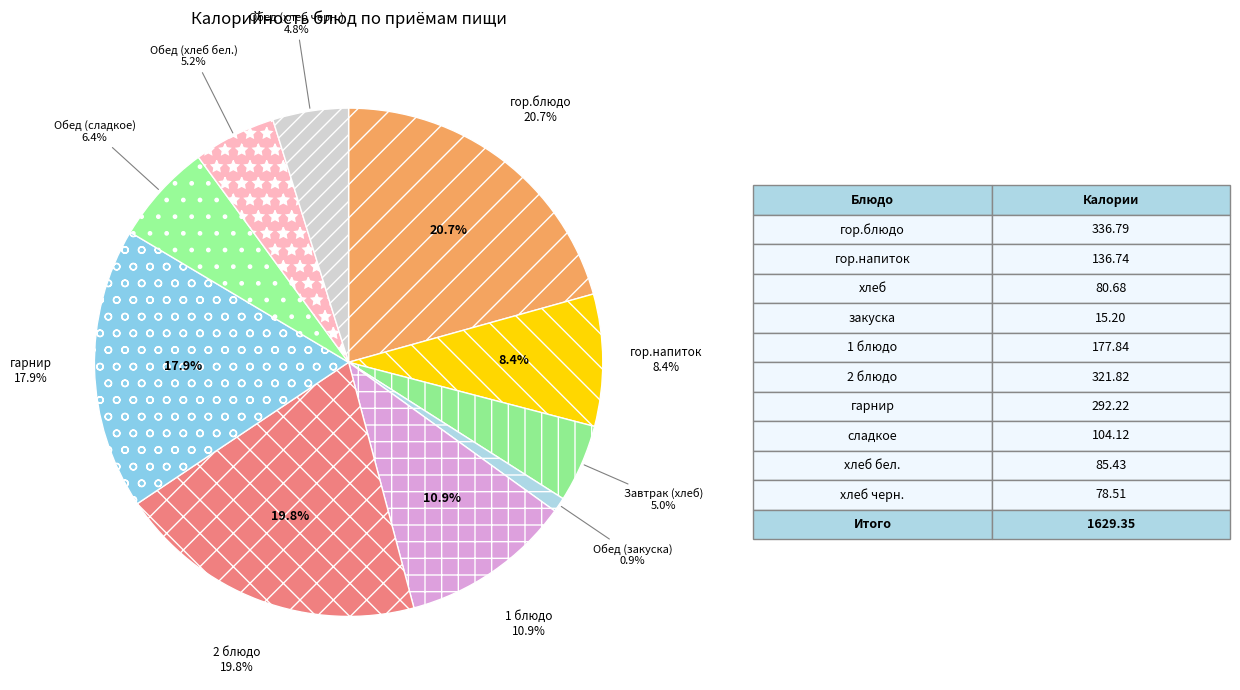

The Обед (гарнир) slice represents 10% of the pie. True or false?

False